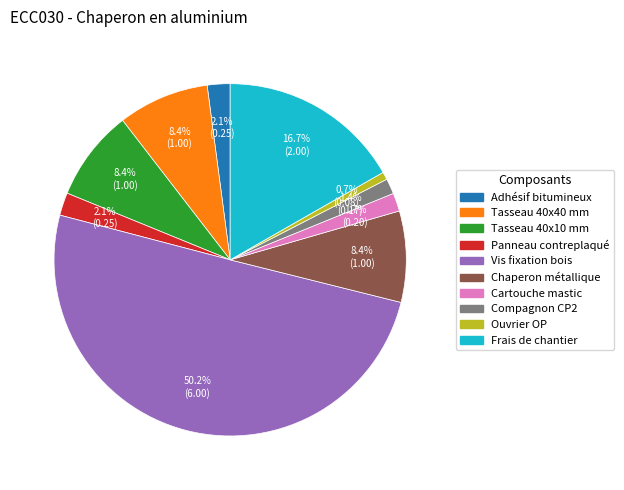

To the nearest percent, what portion does Compagnon CP2 represent?

1%